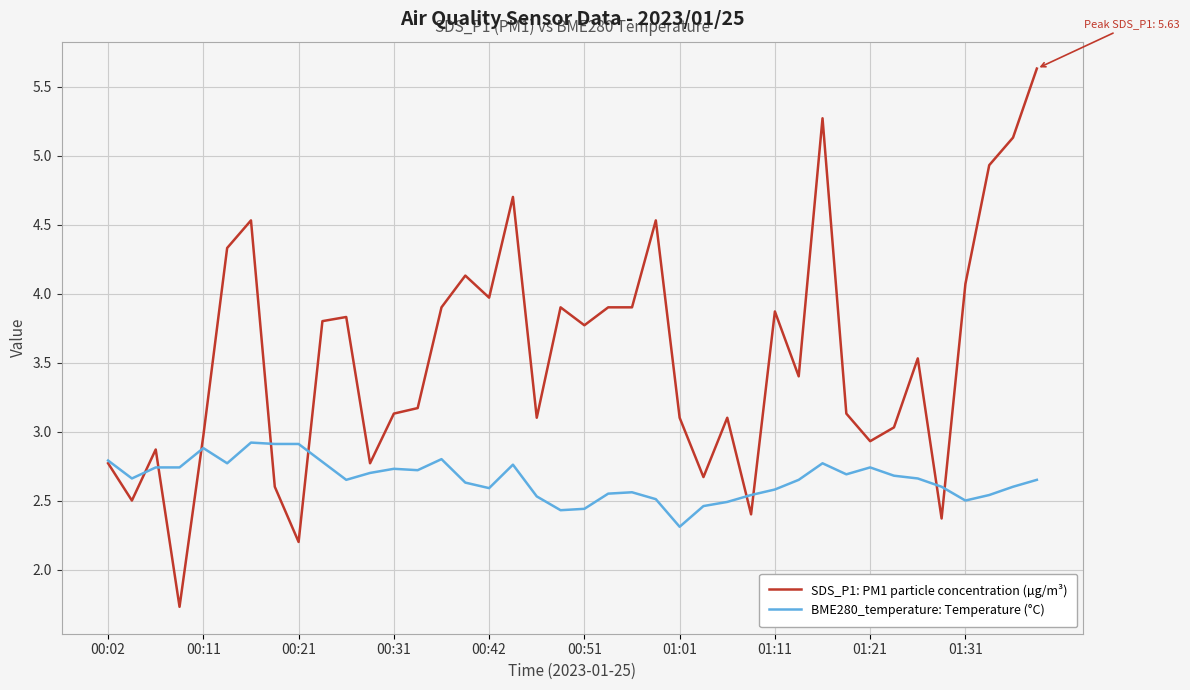

List the series in order of their peak value, highest first.

SDS_P1: PM1 particle concentration (µg/m³), BME280_temperature: Temperature (°C)